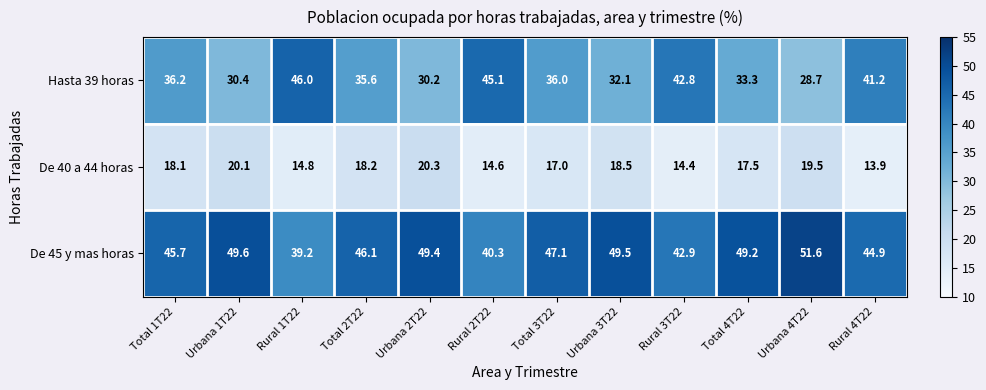

At how many categories does at least one series exceed 40?

12